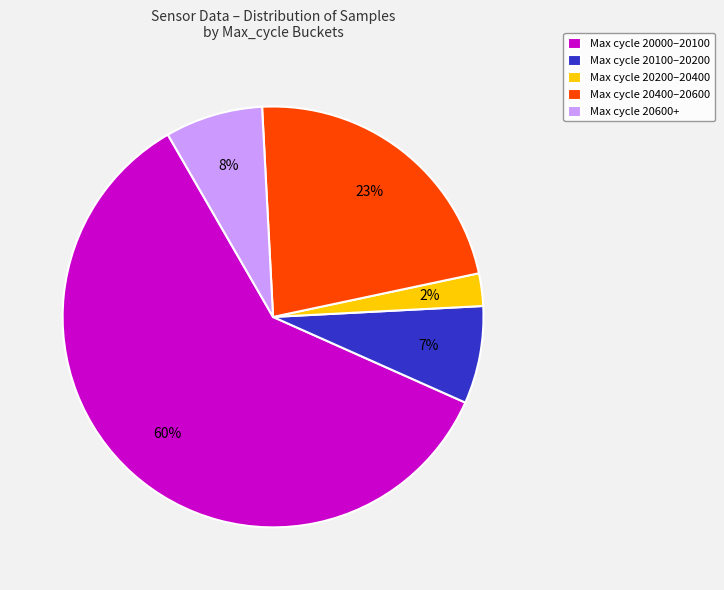

Does any single category account for the majority?

Yes